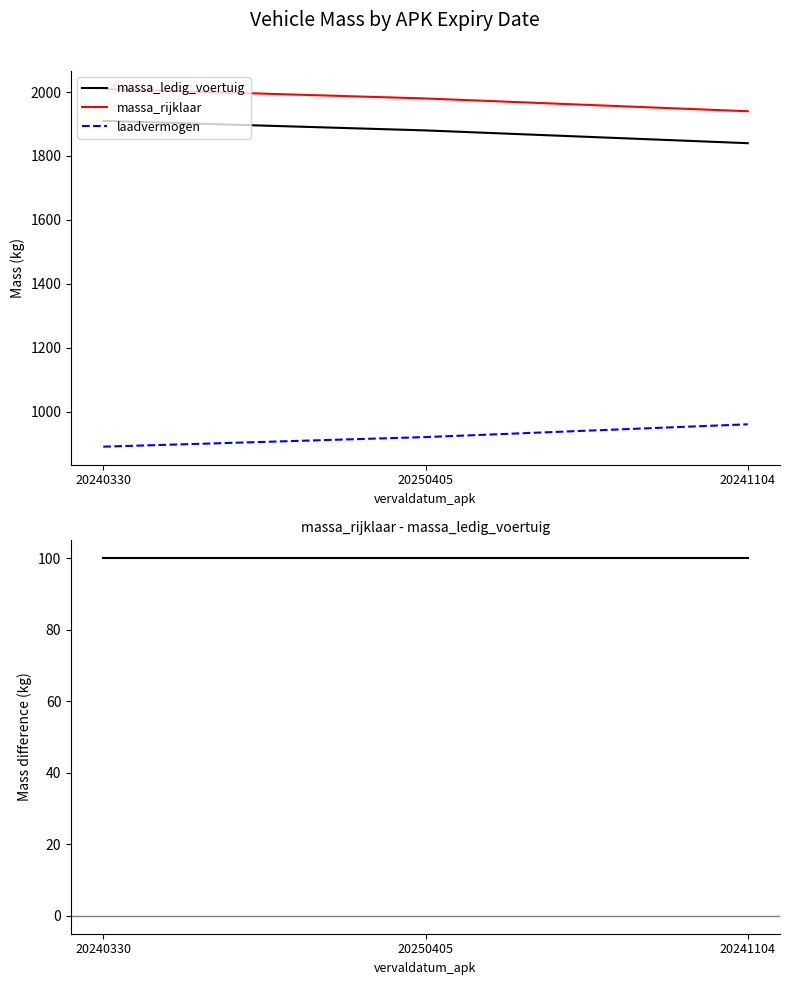

How many values in the massa_ledig_voertuig series are below 1880?

1